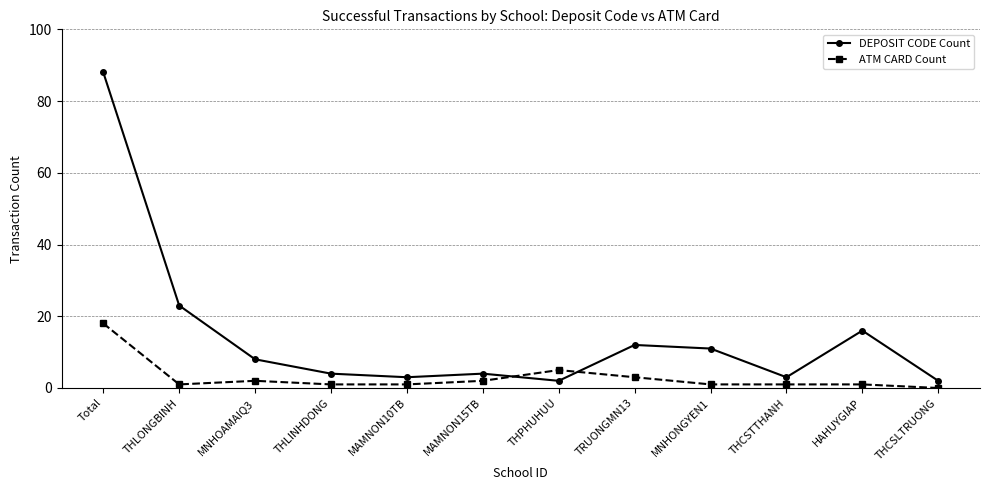

List the series in order of their peak value, lowest first.

ATM CARD Count, DEPOSIT CODE Count